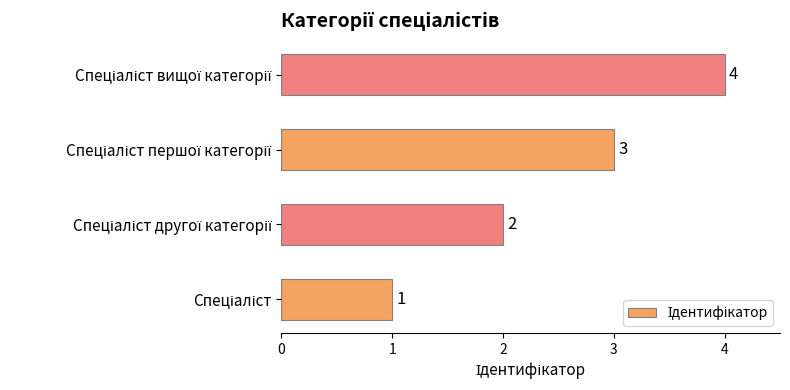

What is the greatest value displayed?

4